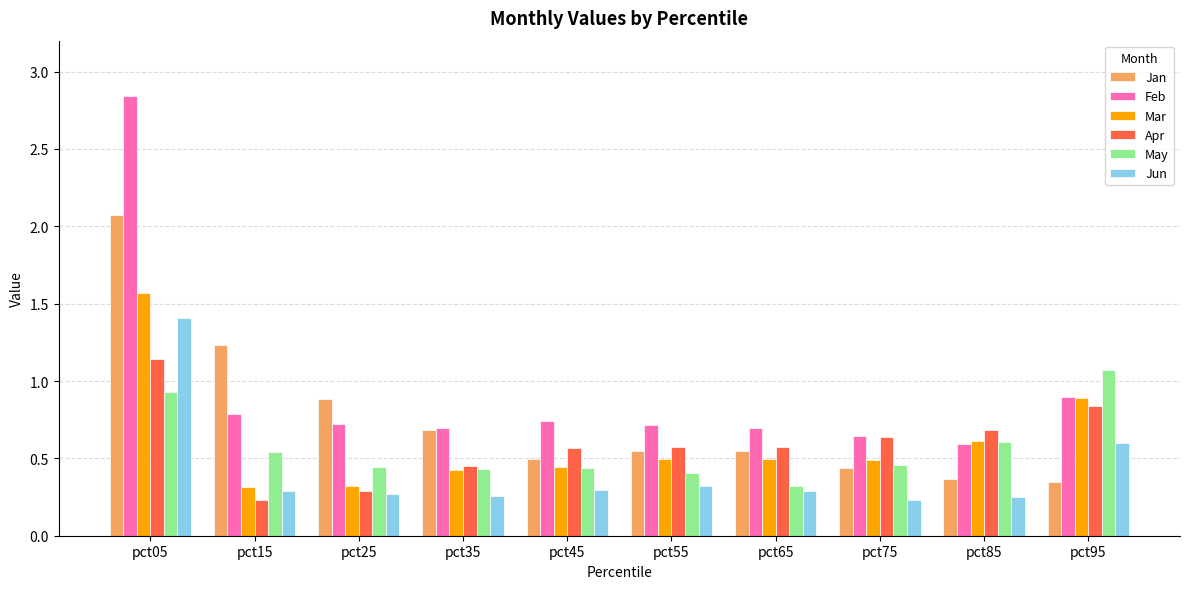

Is it true that Jun equals 0.3 at pct25?

True